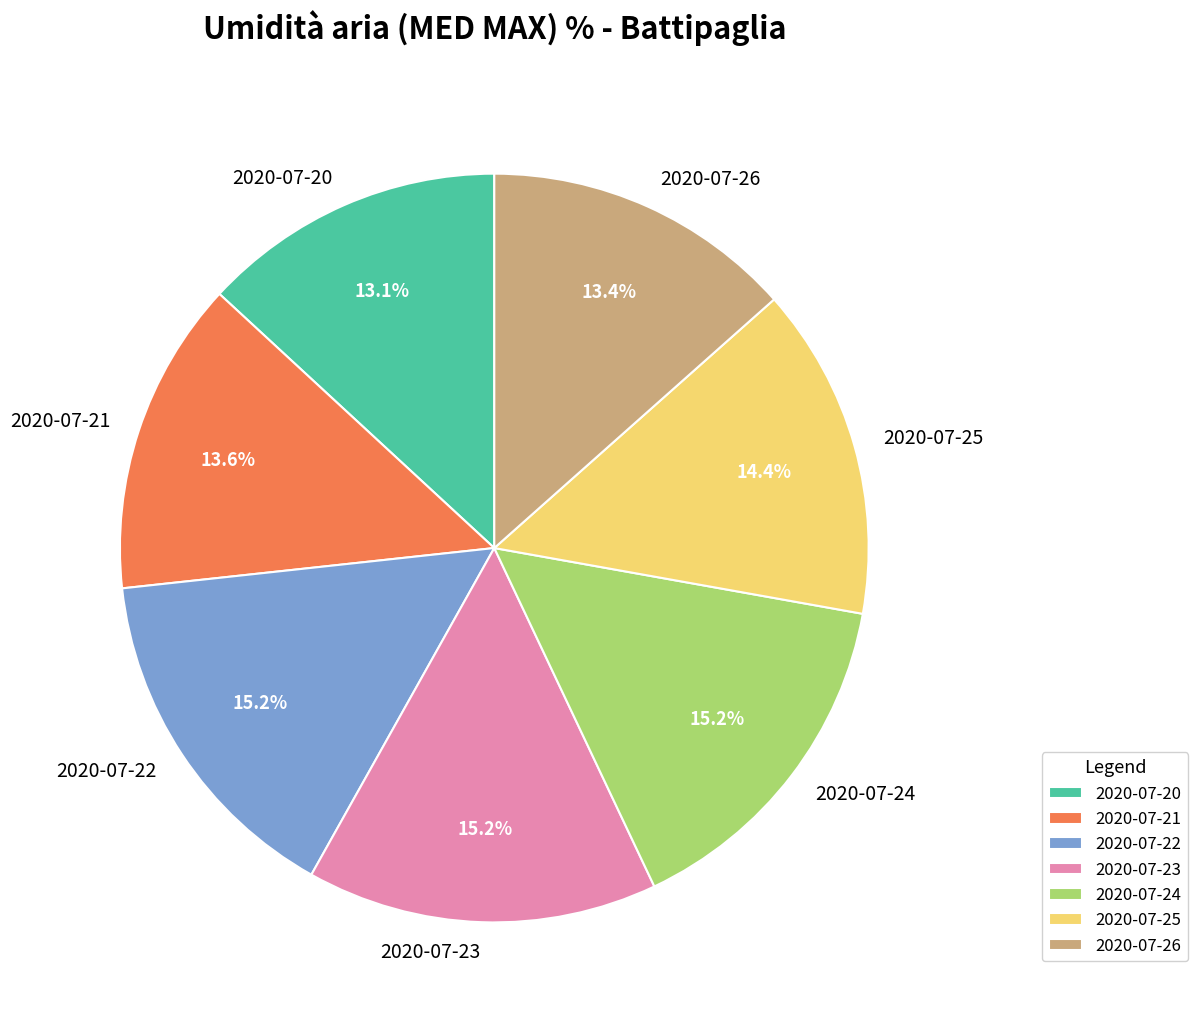

Is there any slice that represents more than half of the pie?

No